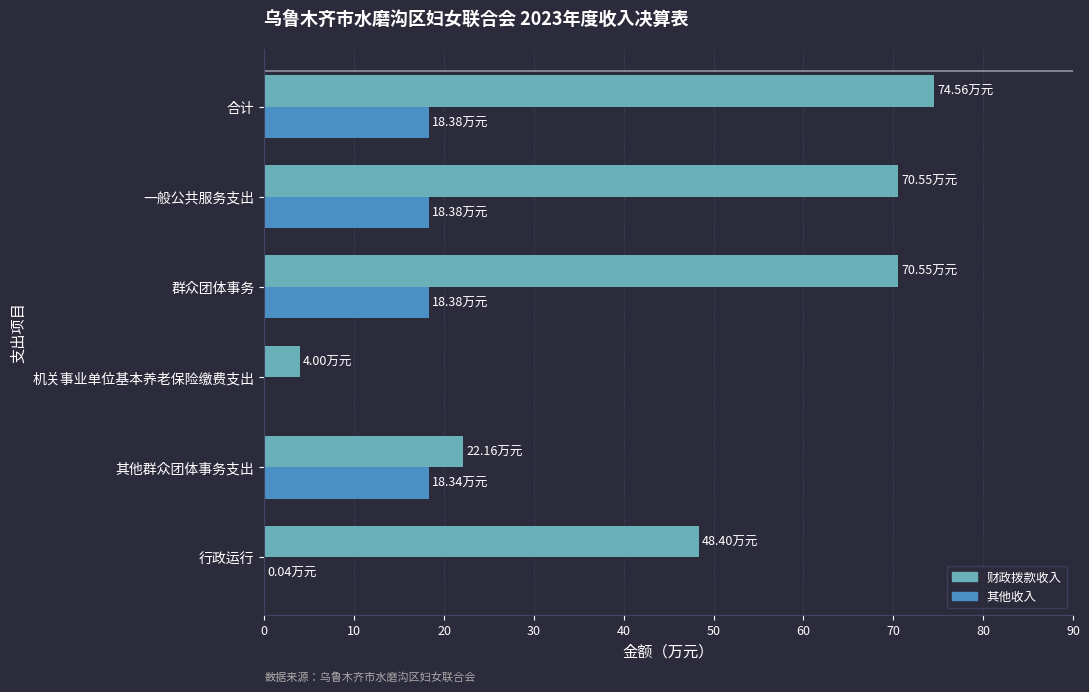

What is the sum of the 其他收入 values at 合计 and 机关事业单位基本养老保险缴费支出?

18.4